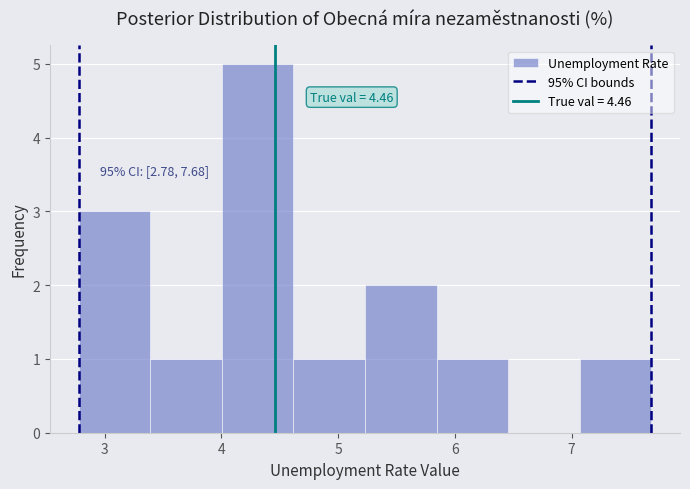

Which range on the x-axis has the tallest bar?

4.0 to 4.6